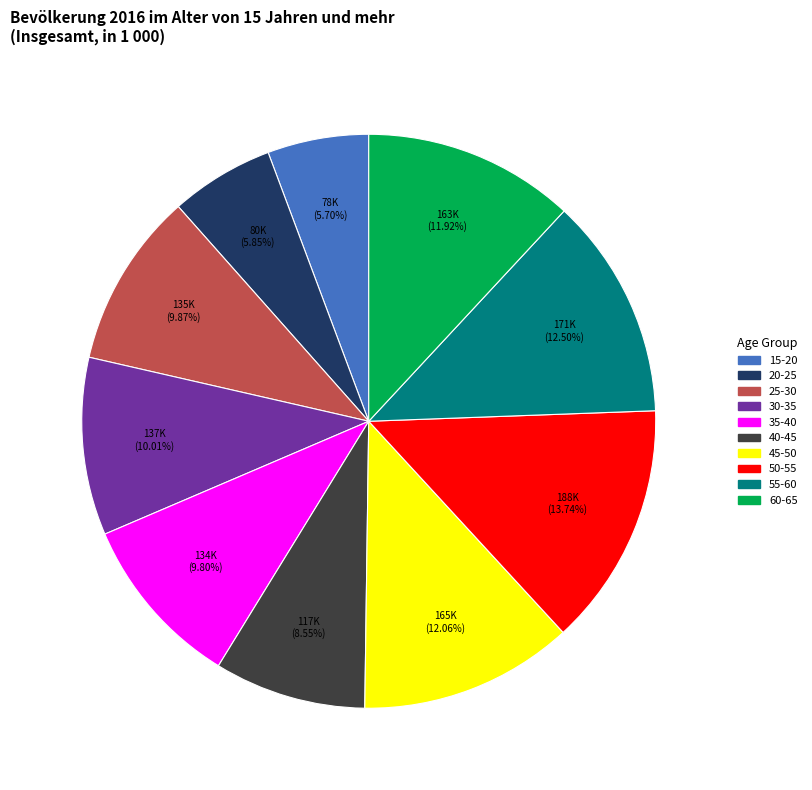

True or false: 30-35 accounts for 1% of the total.

False